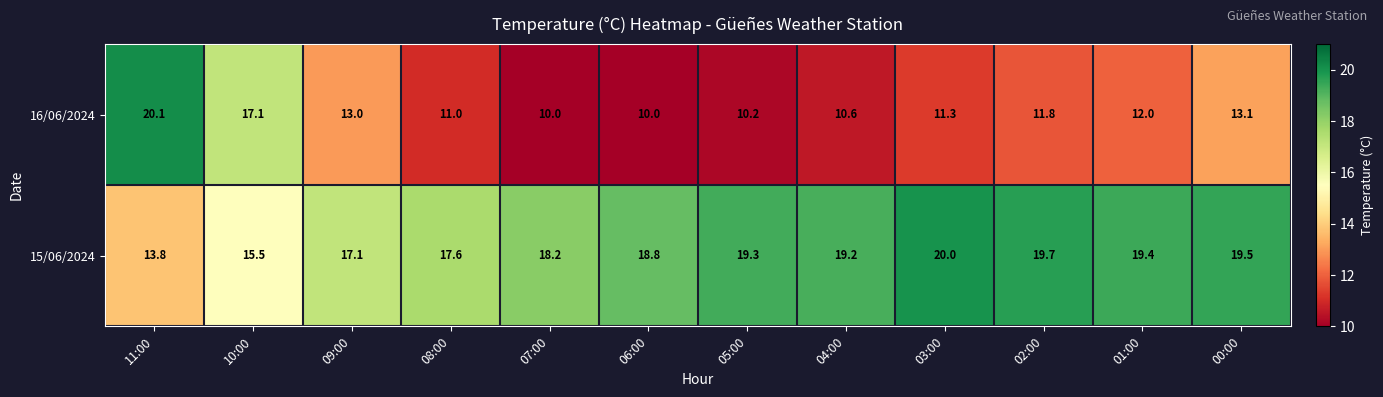

What is the difference between the highest and lowest values at 11:00?

6.3